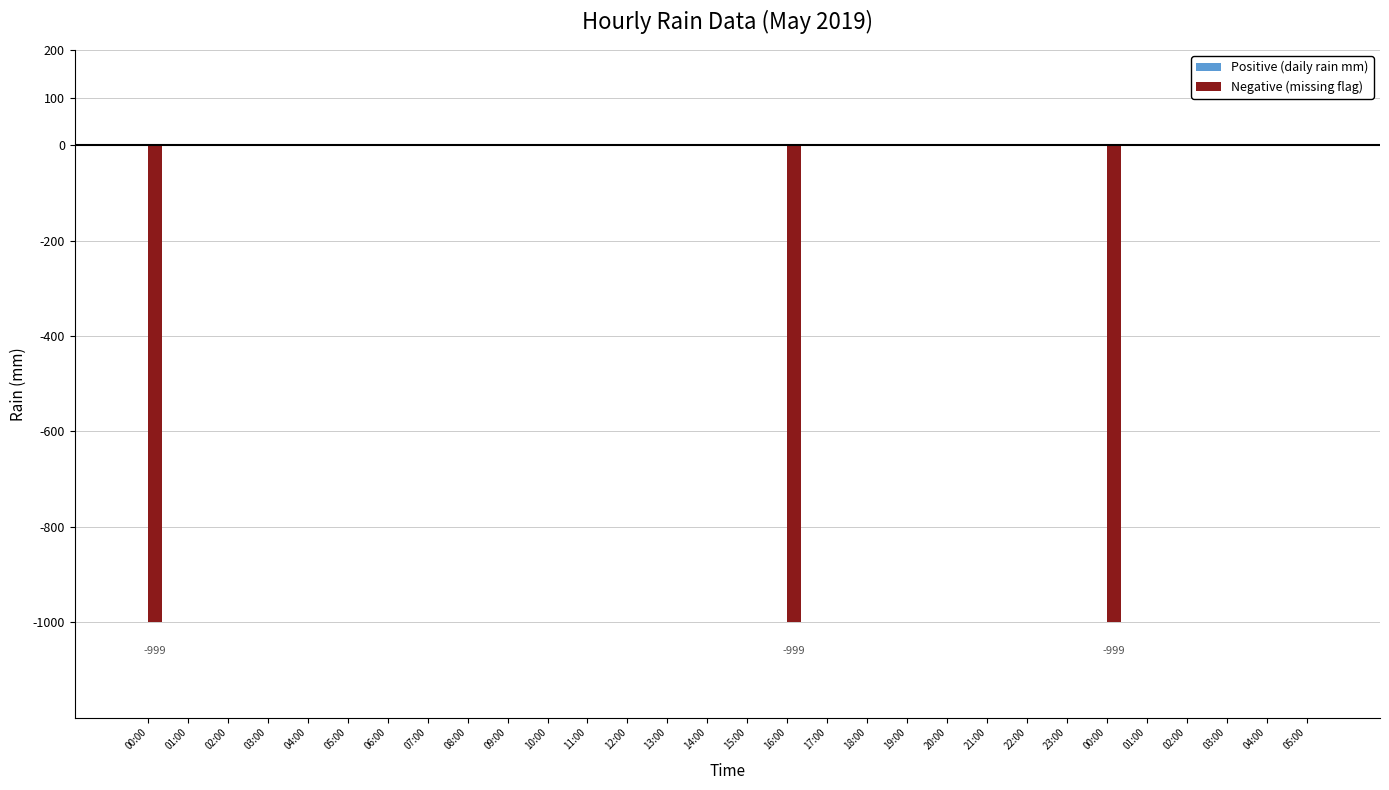

What is the average value?

-100